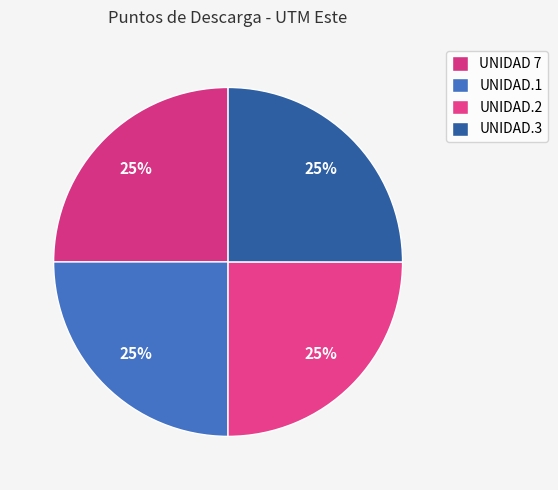

True or false: UNIDAD.2 accounts for 25% of the total.

True